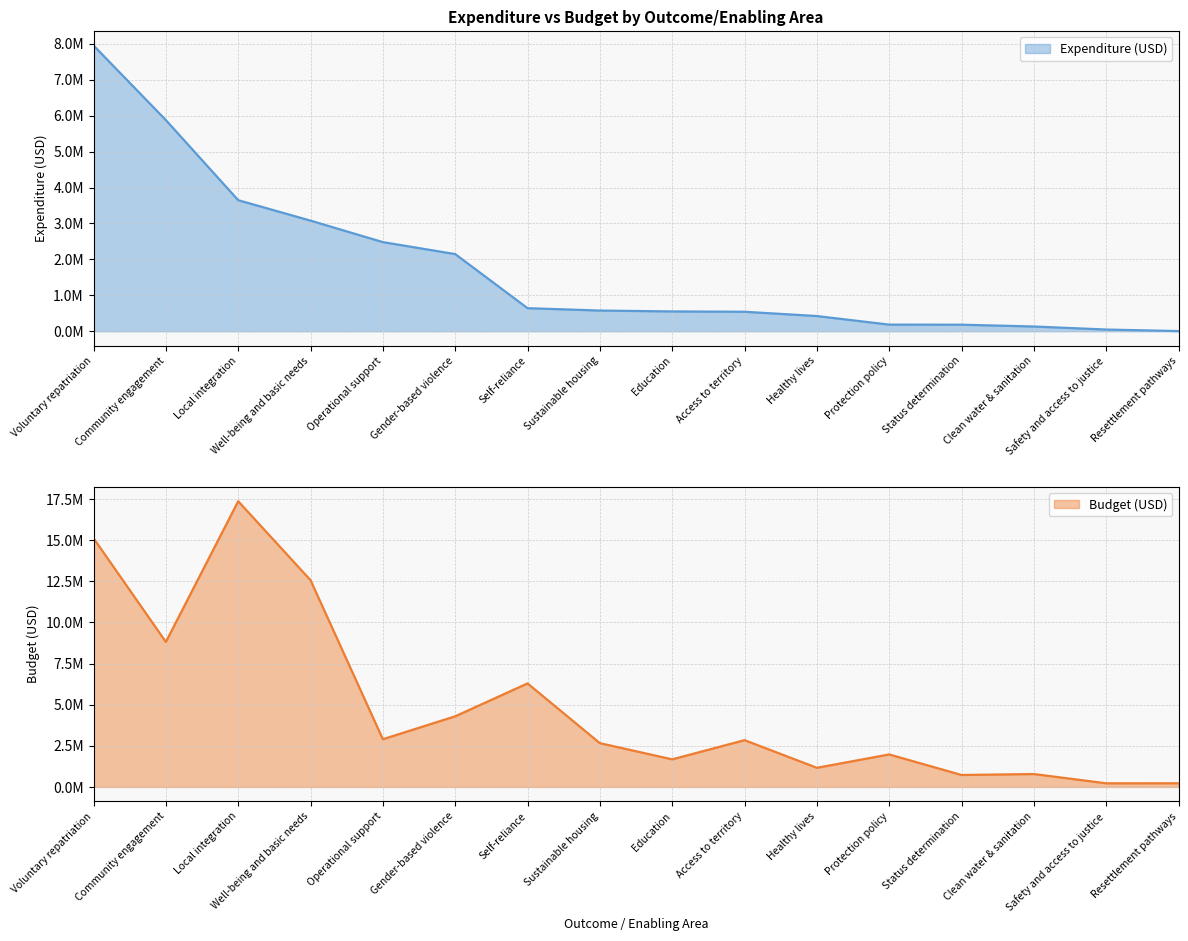

What is the difference between the second highest and minimum values in the Budget (USD) series?

14890428